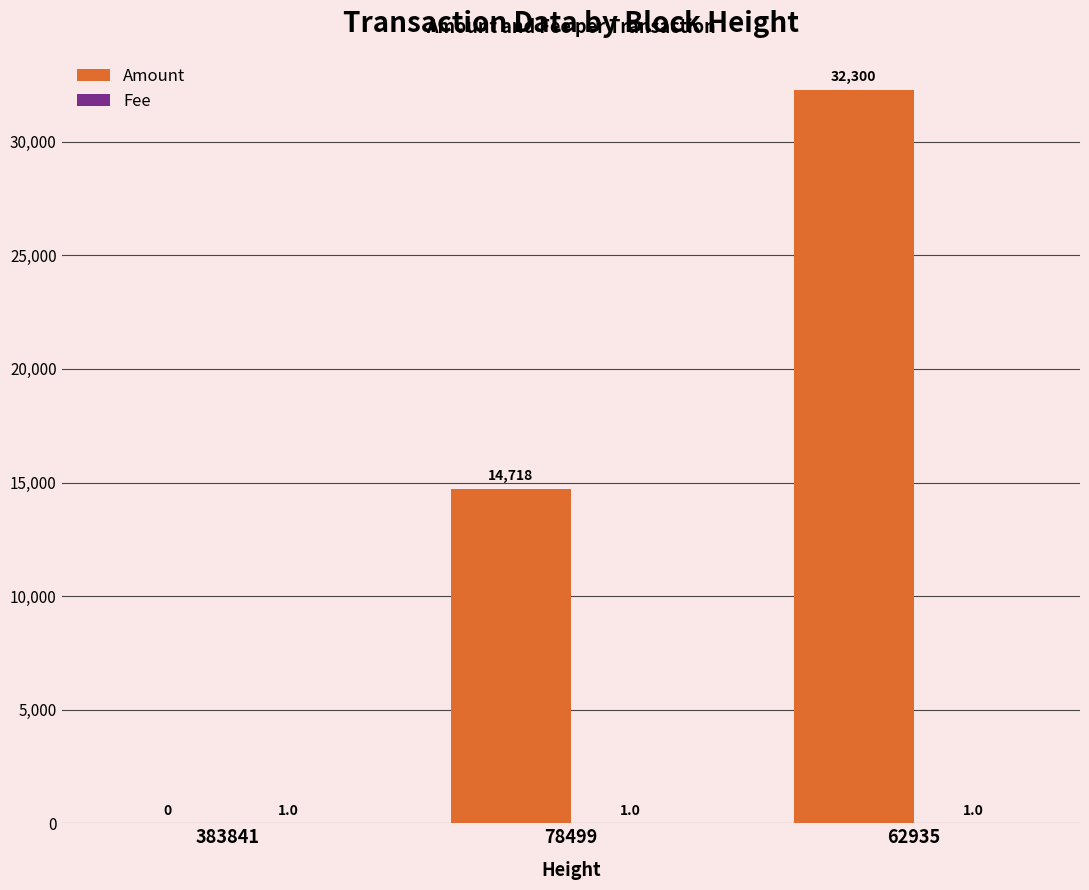

At which category is the sum across all series the highest?

62935